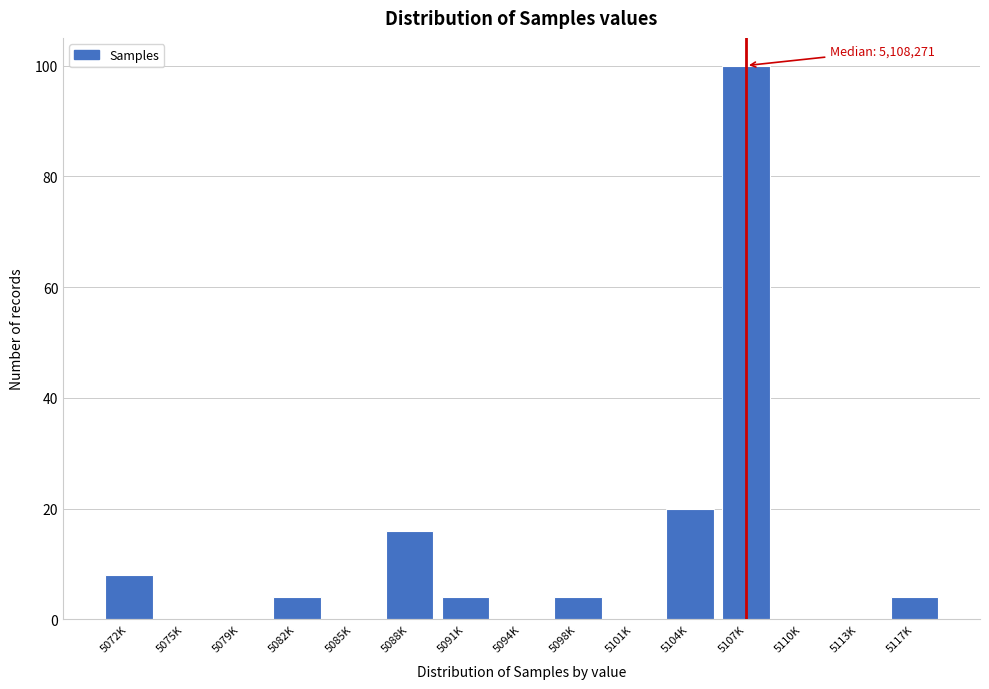

Reading left to right, transcribe all the data shown in this chart.

5072K=8	5075K=0	5079K=0	5082K=4	5085K=0	5088K=16	5091K=4	5094K=0	5098K=4	5101K=0	5104K=20	5107K=100	5110K=0	5113K=0	5117K=4